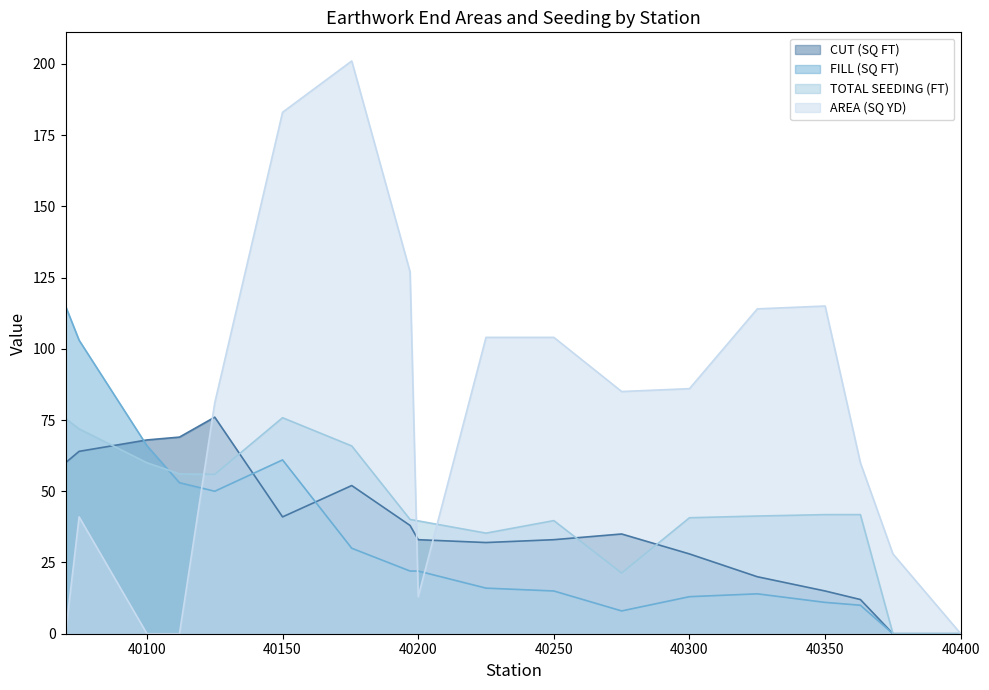

What is the sum of the TOTAL SEEDING (FT) values at 40350 and 40375?

41.8